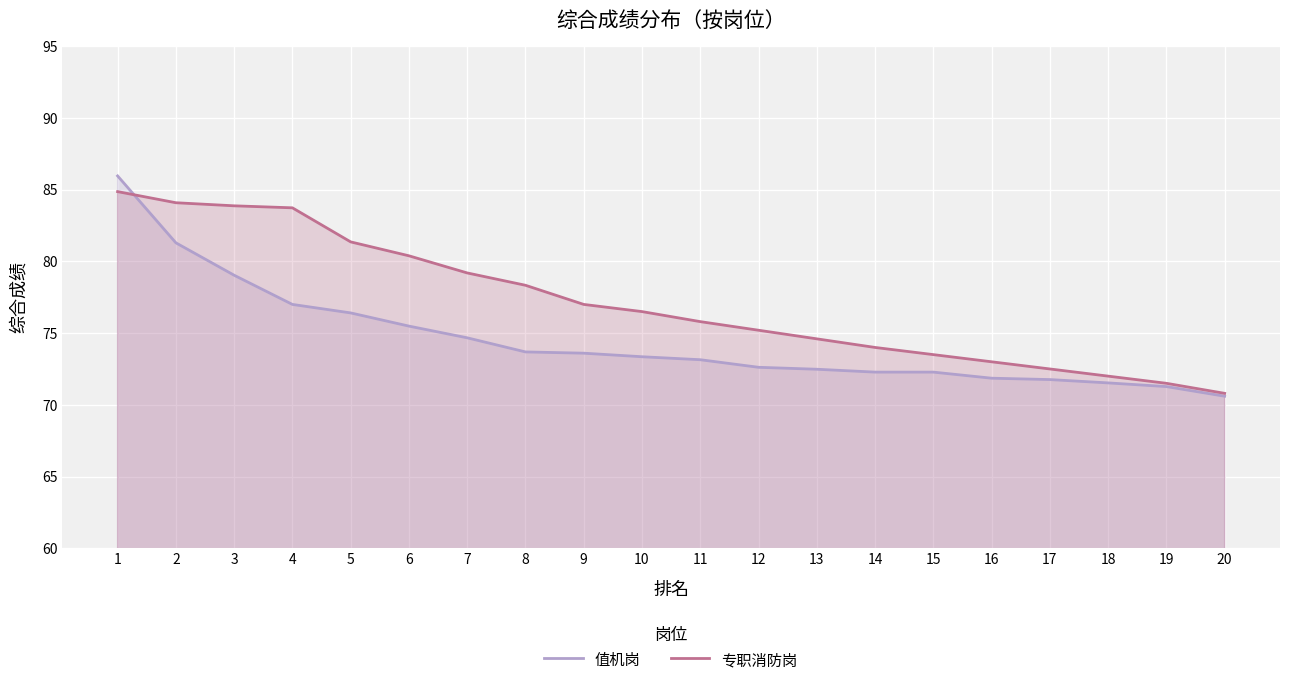

How many lines are shown in the chart?

2